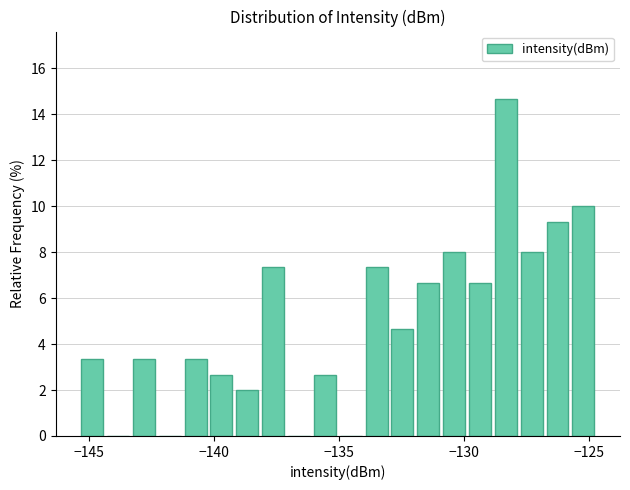

Around what value on the x-axis is the tallest bar? Give the approximate position of its centre, as read against the axis.

-128.5